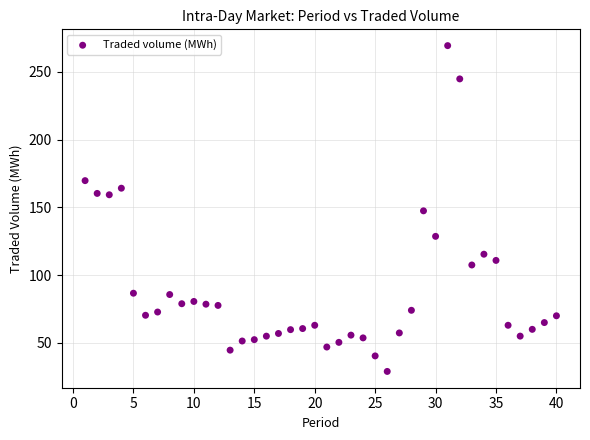

What is the range of X values (max minus min)?

39.0